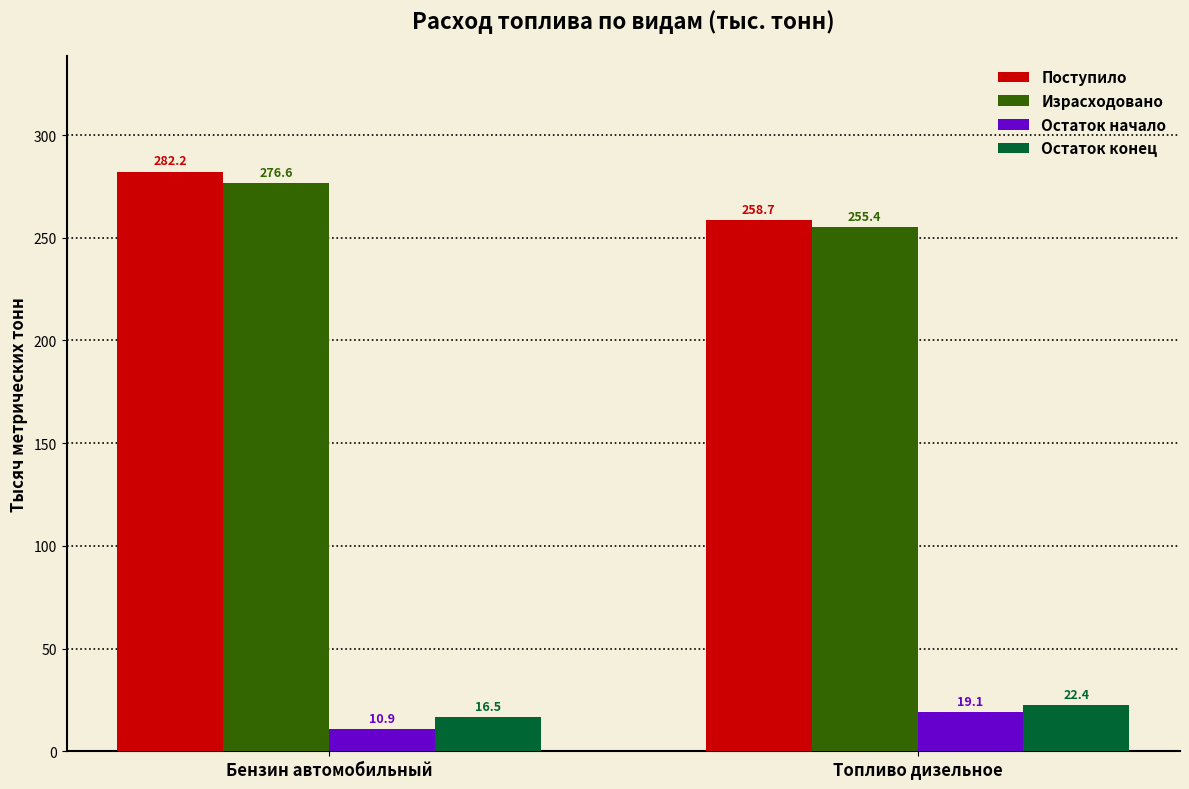

Reading left to right, transcribe all the data shown in this chart.

Поступило: 282.2	258.7
Израсходовано: 276.6	255.4
Остаток начало: 10.9	19.1
Остаток конец: 16.5	22.4